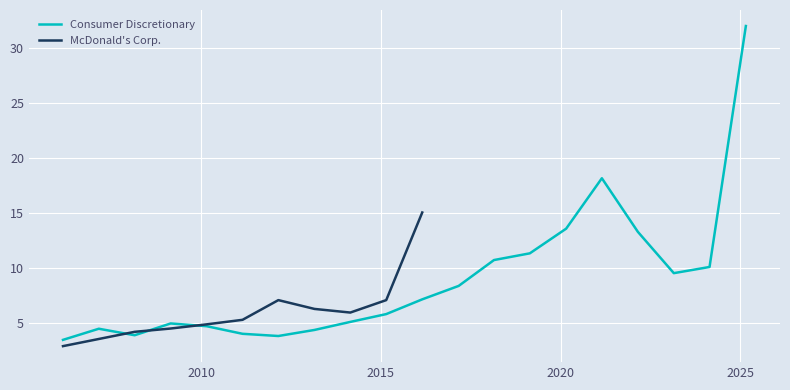

What is the value of the 4th point from the left?

5.0